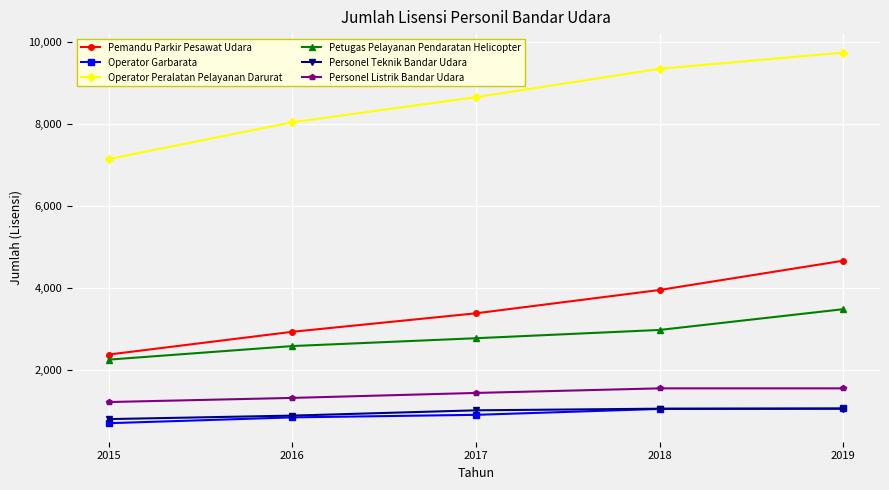

Which series has the largest total across all categories?

Operator Peralatan Pelayanan Darurat